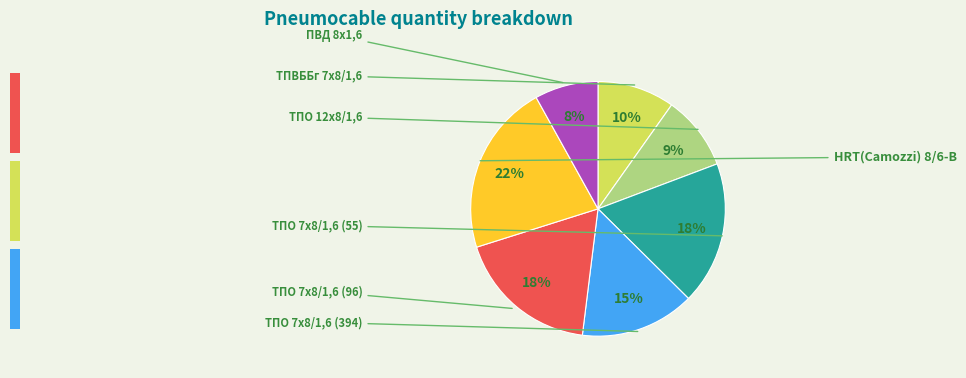

To the nearest percent, what is the difference between the largest and smallest slice percentages?

14%